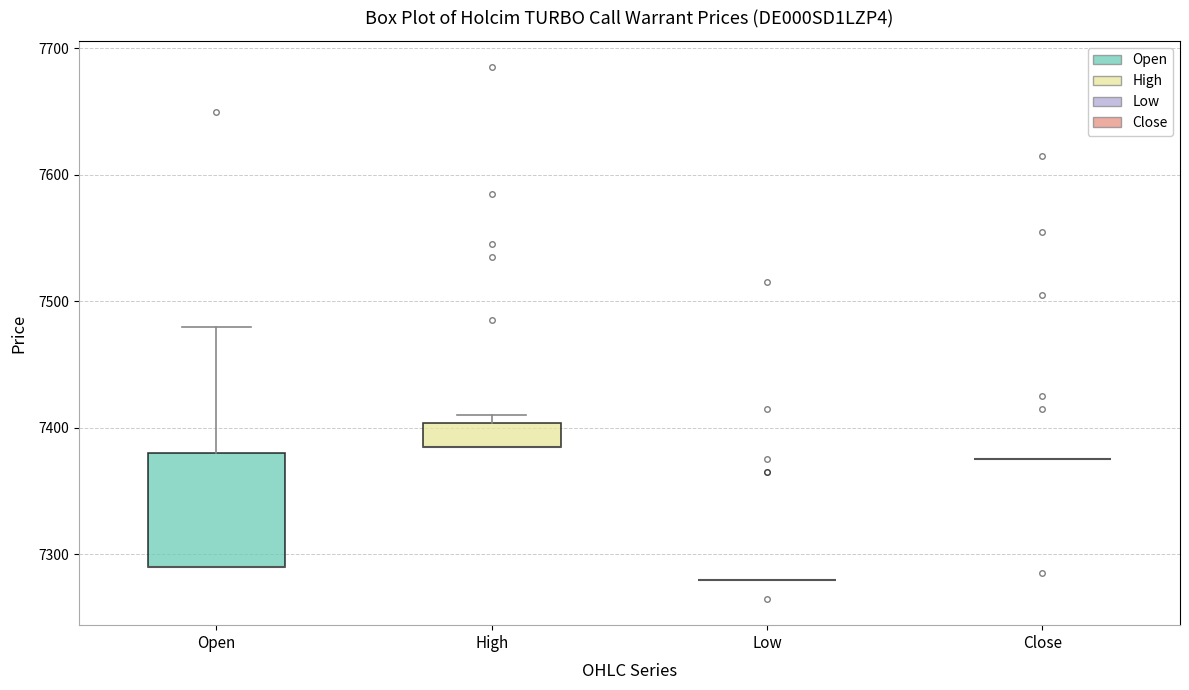

Comparing the boxes themselves (not the whiskers), which one is the tallest?

Open